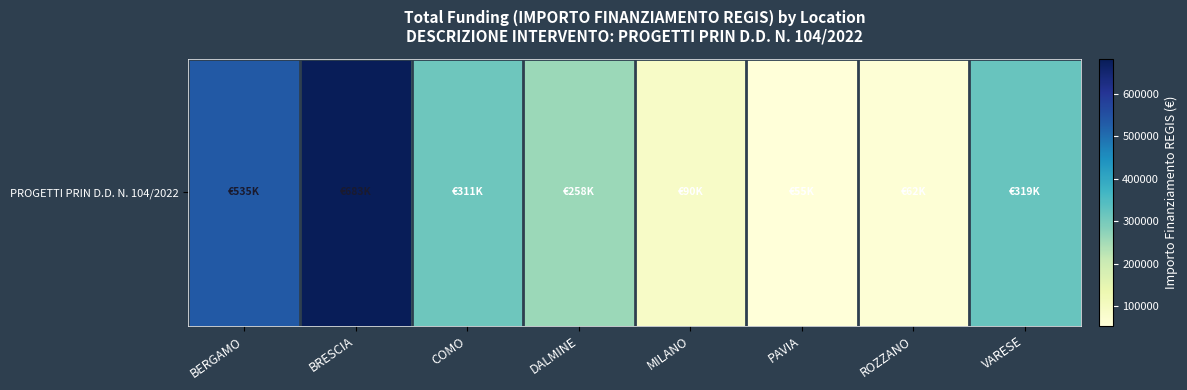

List the labels in order of value, largest first.

BRESCIA, BERGAMO, VARESE, COMO, DALMINE, MILANO, ROZZANO, PAVIA